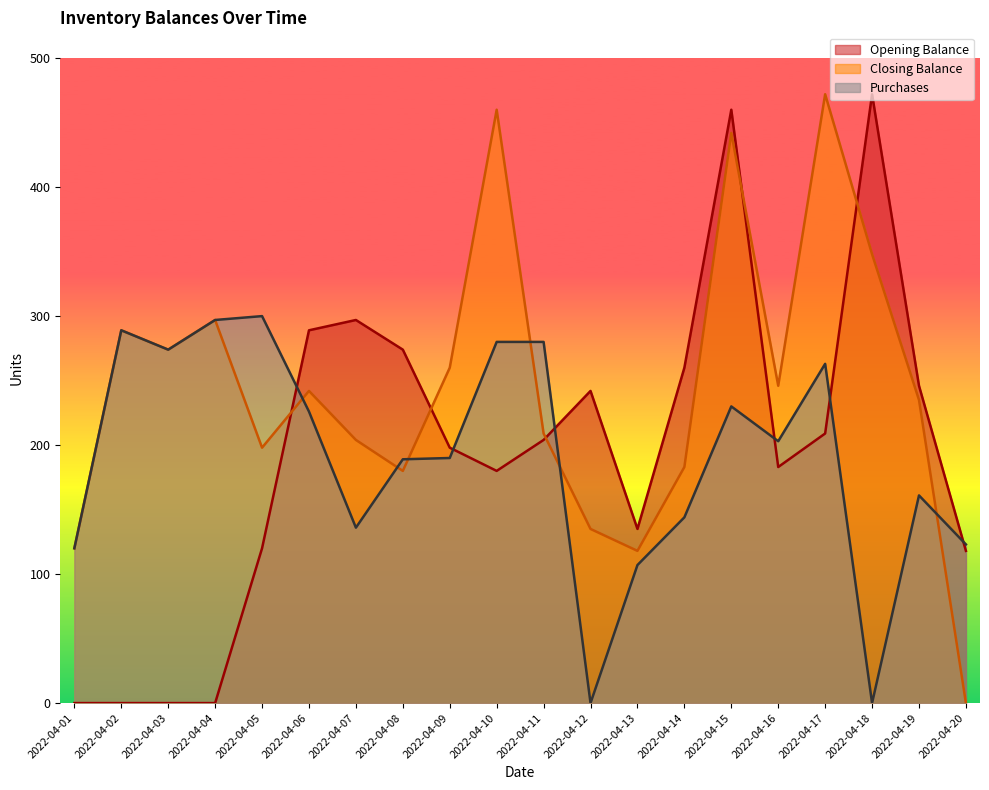

How many times do Closing Balance and Purchases cross each other?

6